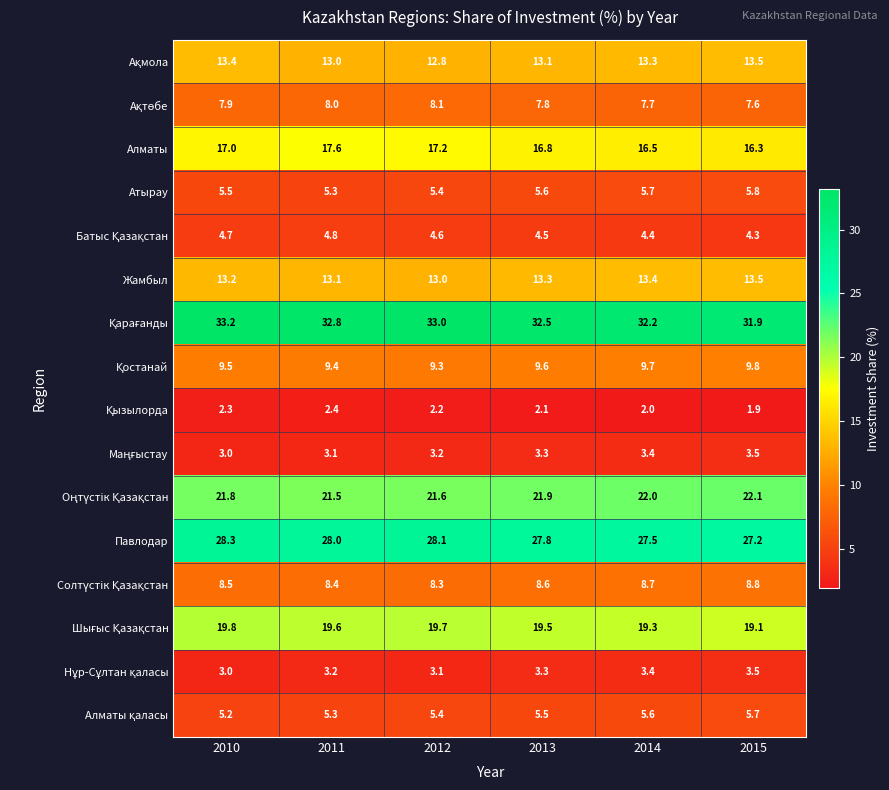

True or false: Павлодар has a value of 27.5 at 2014.

True